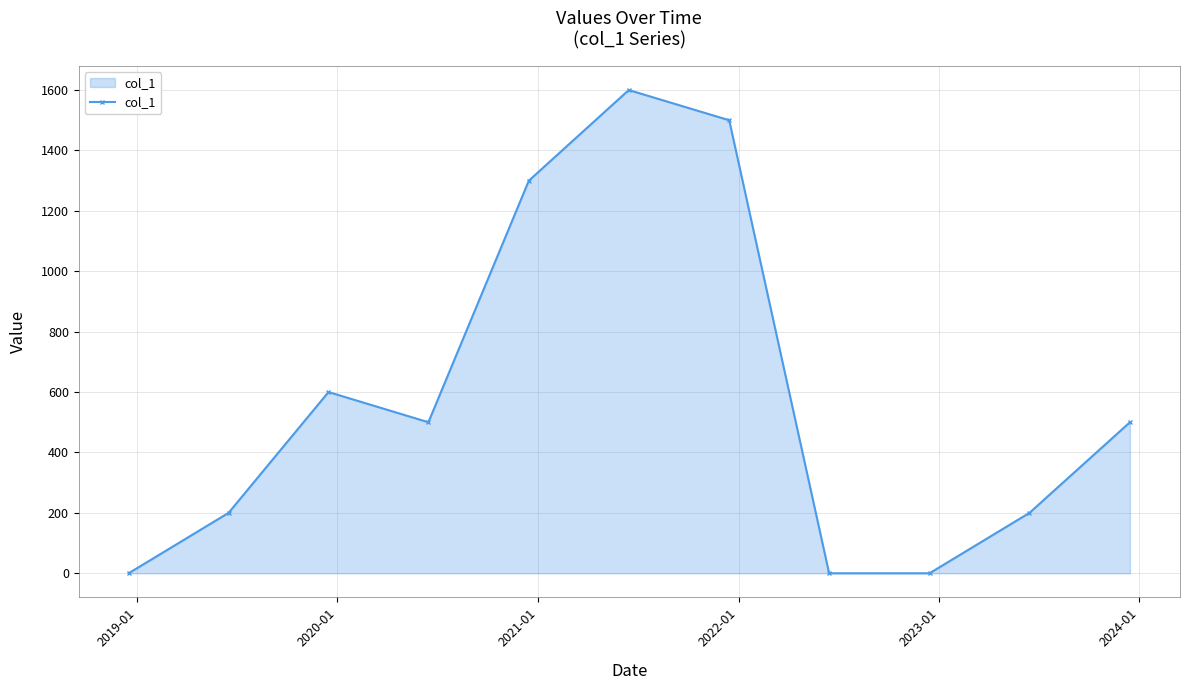

What is the maximum value shown in the chart?

1600